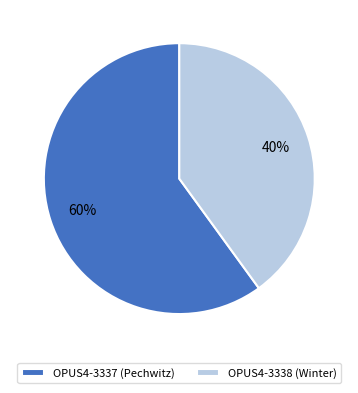

How many slices are in this pie chart?

2